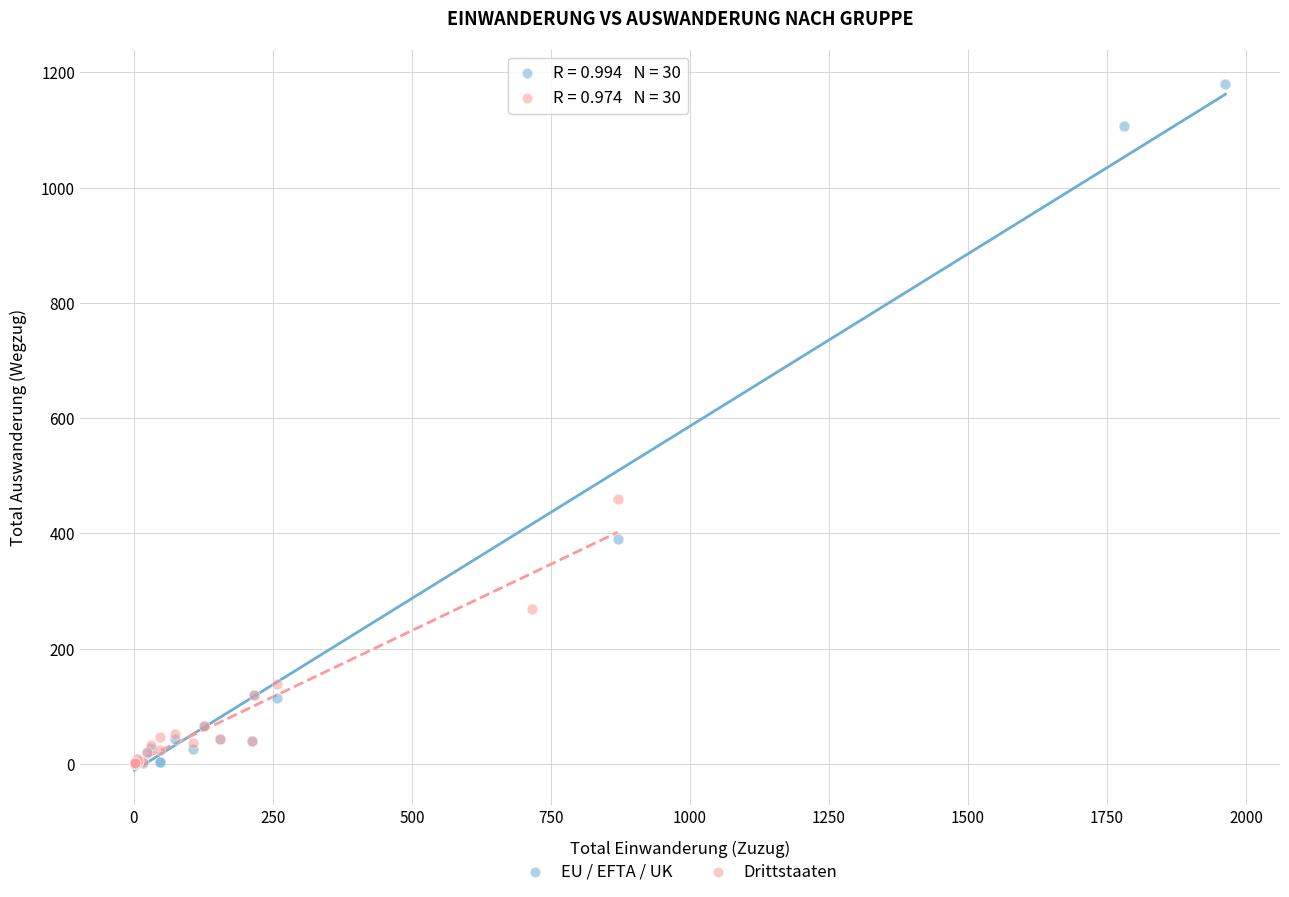

Which series has the largest Y range (max minus min)?

EU / EFTA / UK